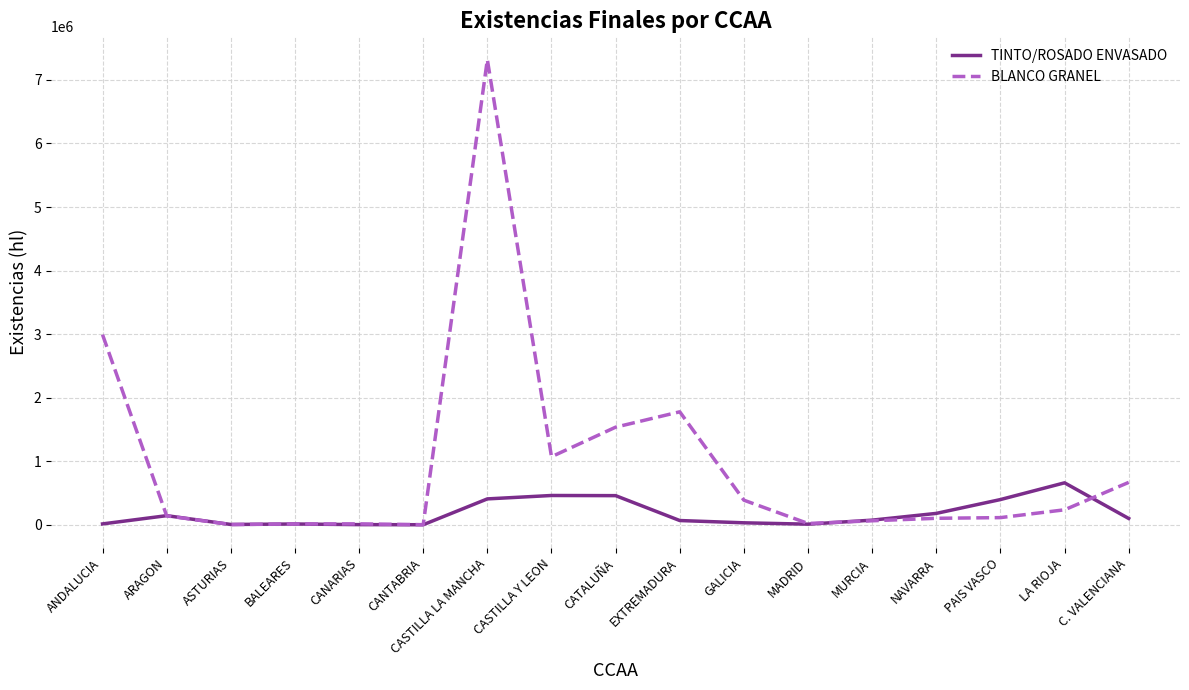

Where is the first local maximum for TINTO/ROSADO ENVASADO?

ARAGON